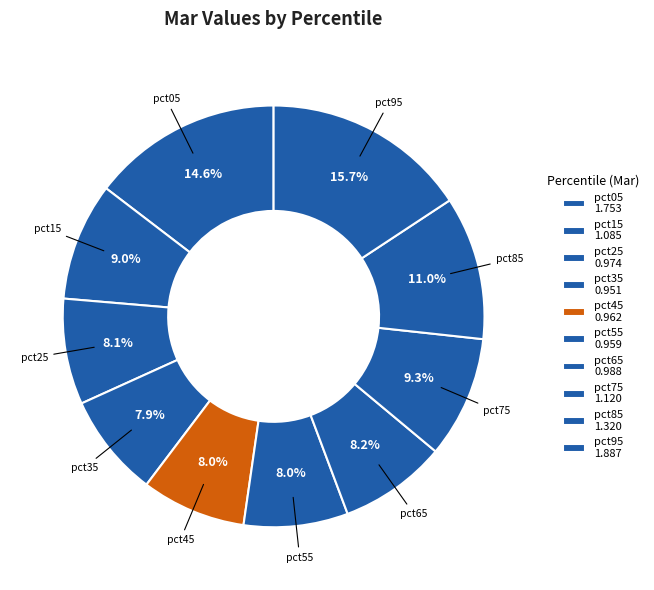

Count the number of slices in the pie.

10